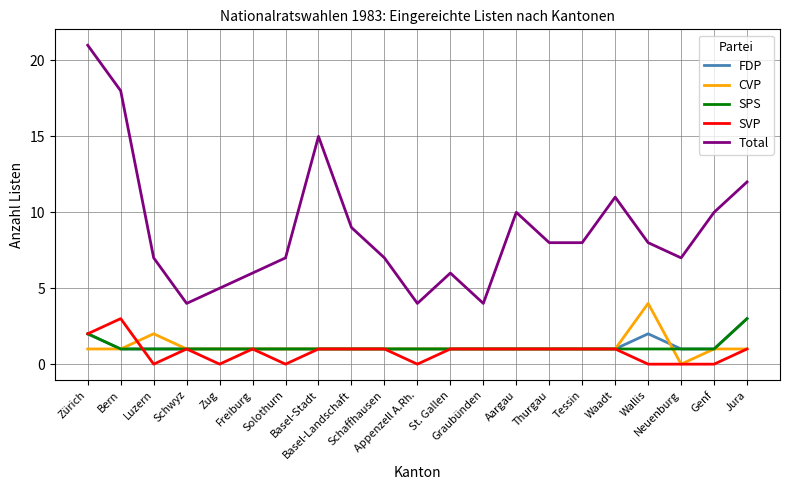

Which series has the largest range (max minus min)?

Total